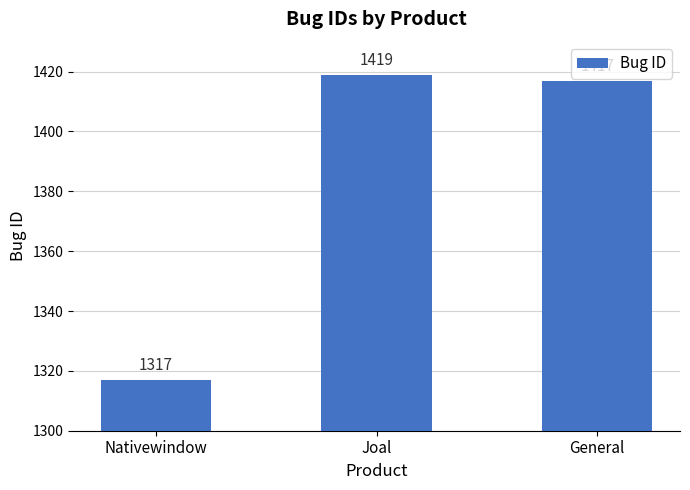

What is the difference between the maximum and second lowest values?

2